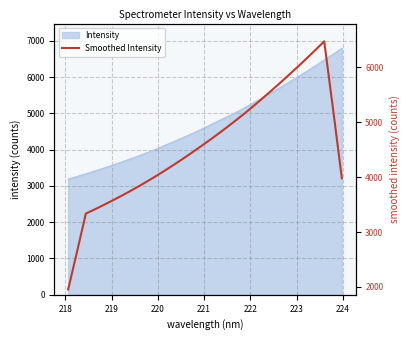

Reading left to right, extract all data points from this chart.

1956.0	2638.1	3335.9	3411.7	3490.7	3572.8	3656.7	3743.7	3834.0	3927.7	4024.6	4125.3	4228.7	4335.2	4444.9	4557.6	4672.1	4789.2	4910.5	5035.2	5162.8	5295.9	5433.2	5573.2	5715.2	5860.5	6008.3	6159.7	6313.4	6471.6	5240.6	3978.6